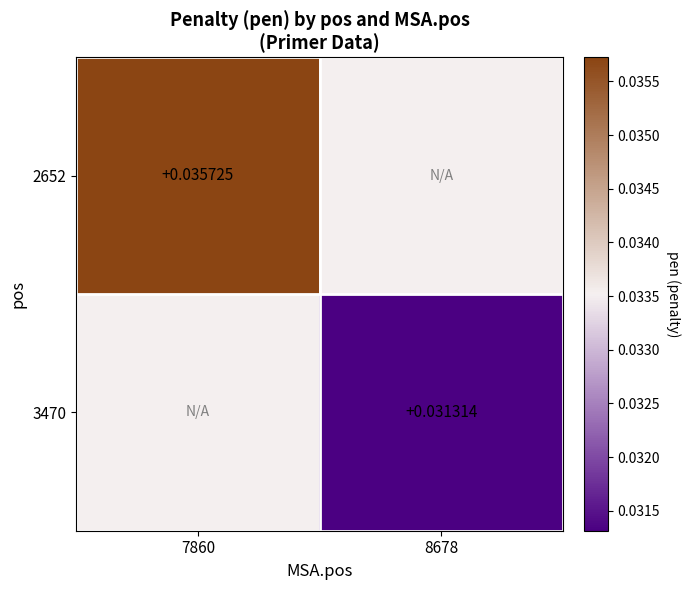

Rank the series by their average value, from highest to lowest.

2652, 3470